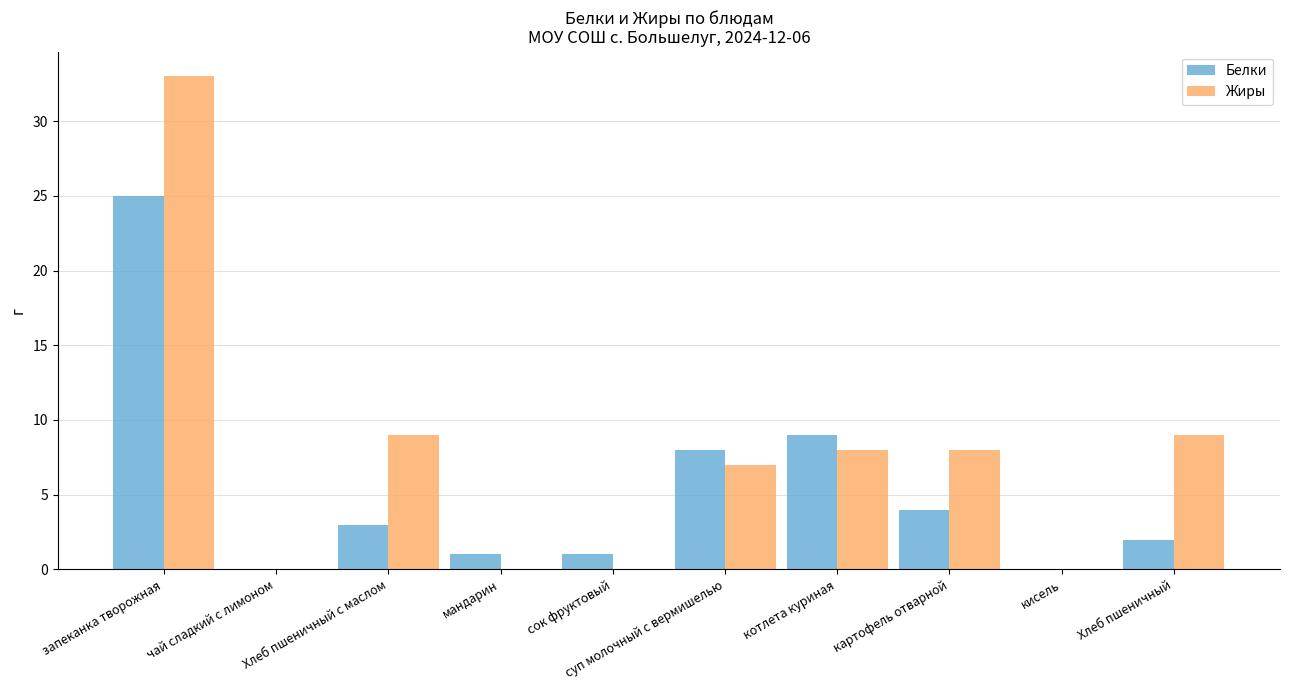

What is the sum of all Жиры values?

74